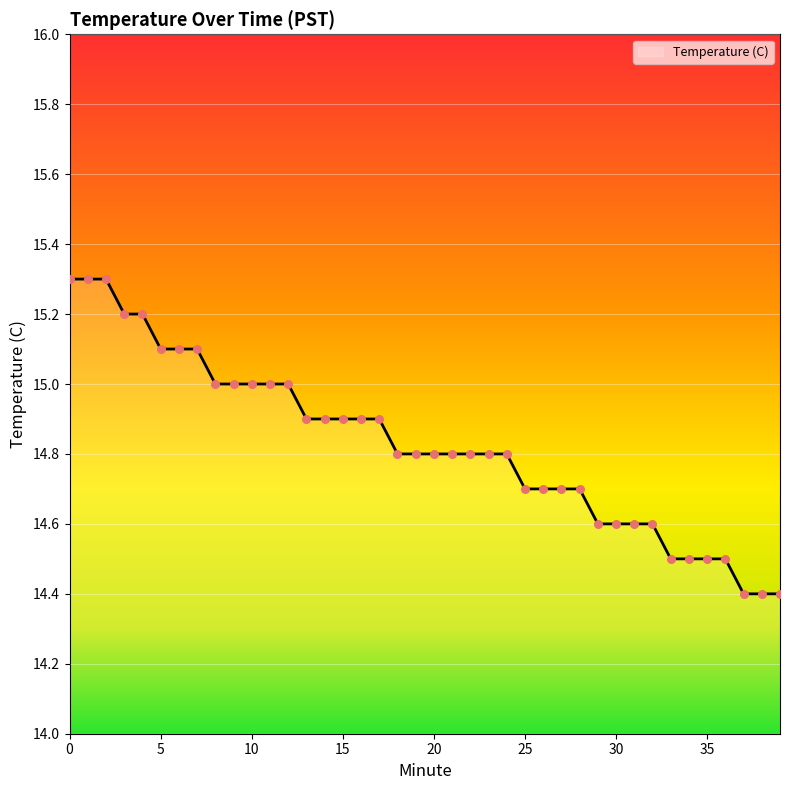

What is the minimum value shown in the chart?

14.4